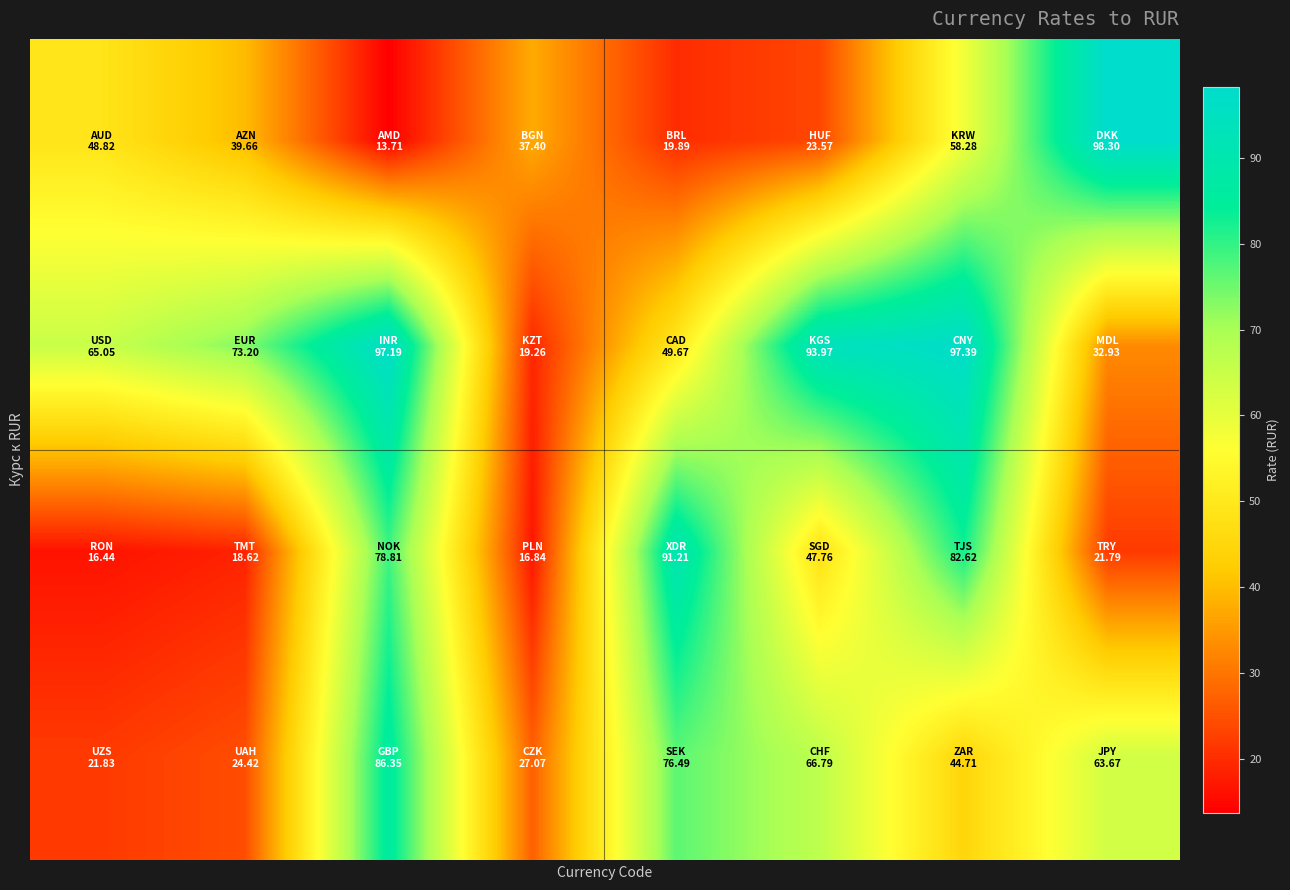

At which category is the sum across all series the highest?

6